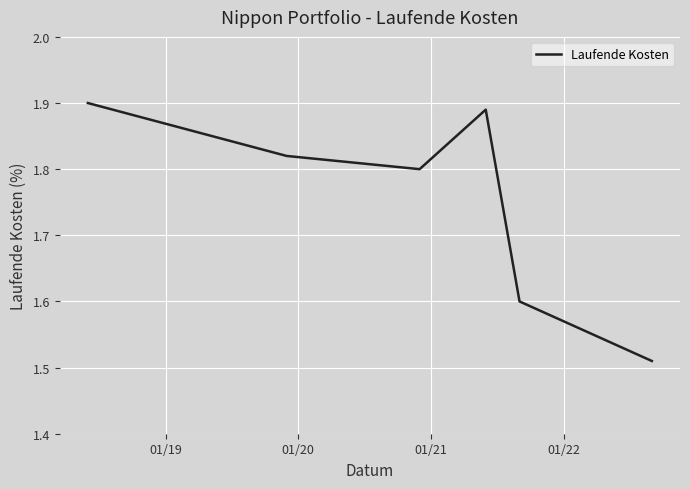

How many interior local peaks (higher than both neighbors) does the data have?

1